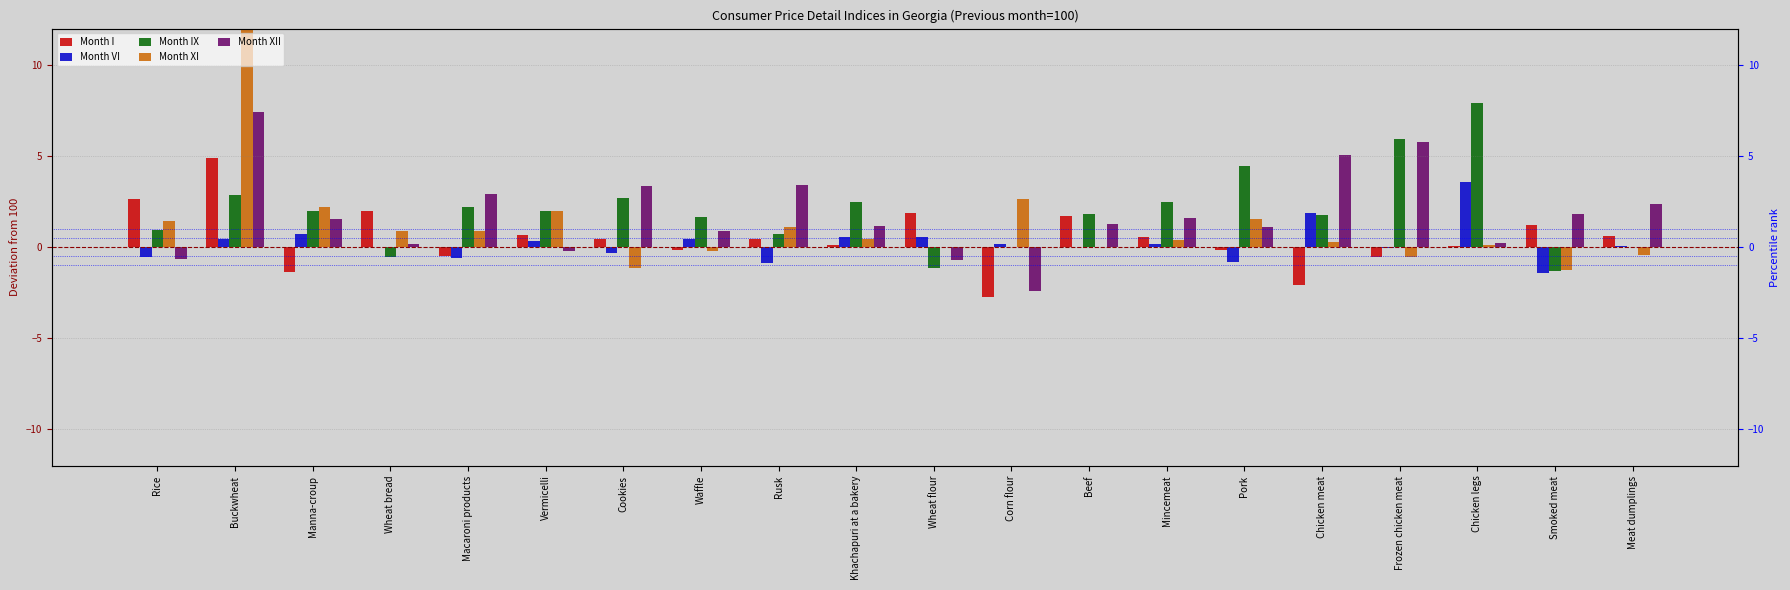

What is the sum of all Month VI values?

4.5